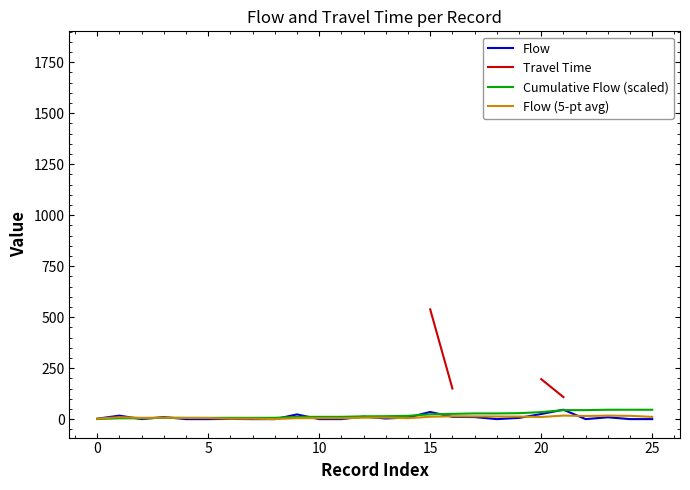

How many lines are shown in the chart?

4